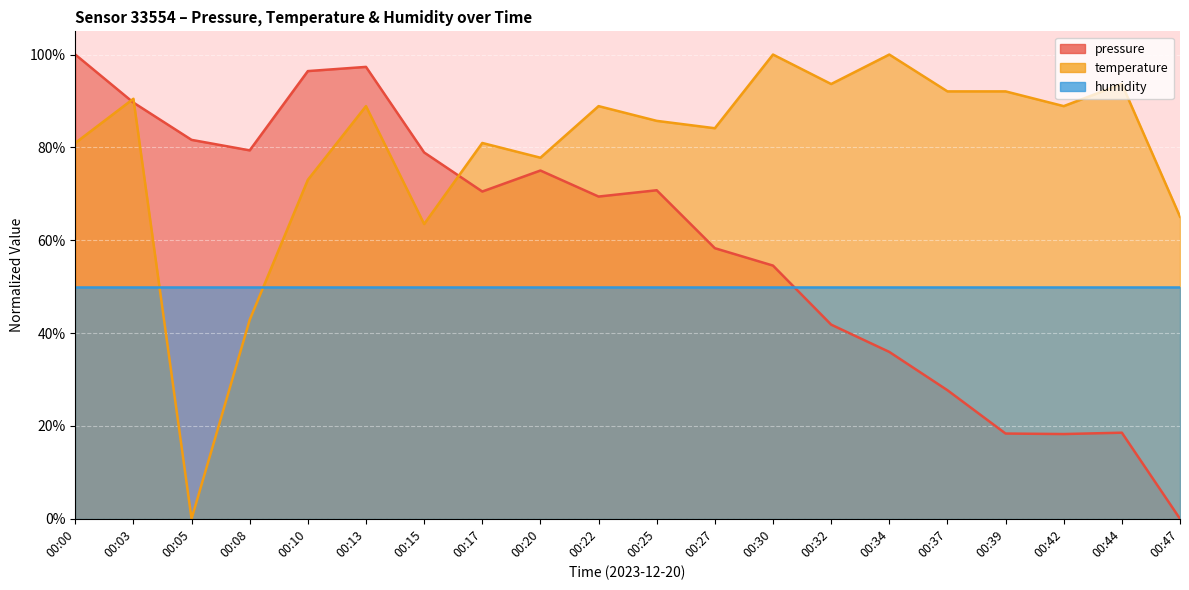

Is the value of pressure at 00:00 greater than the value of temperature at 00:17?

Yes